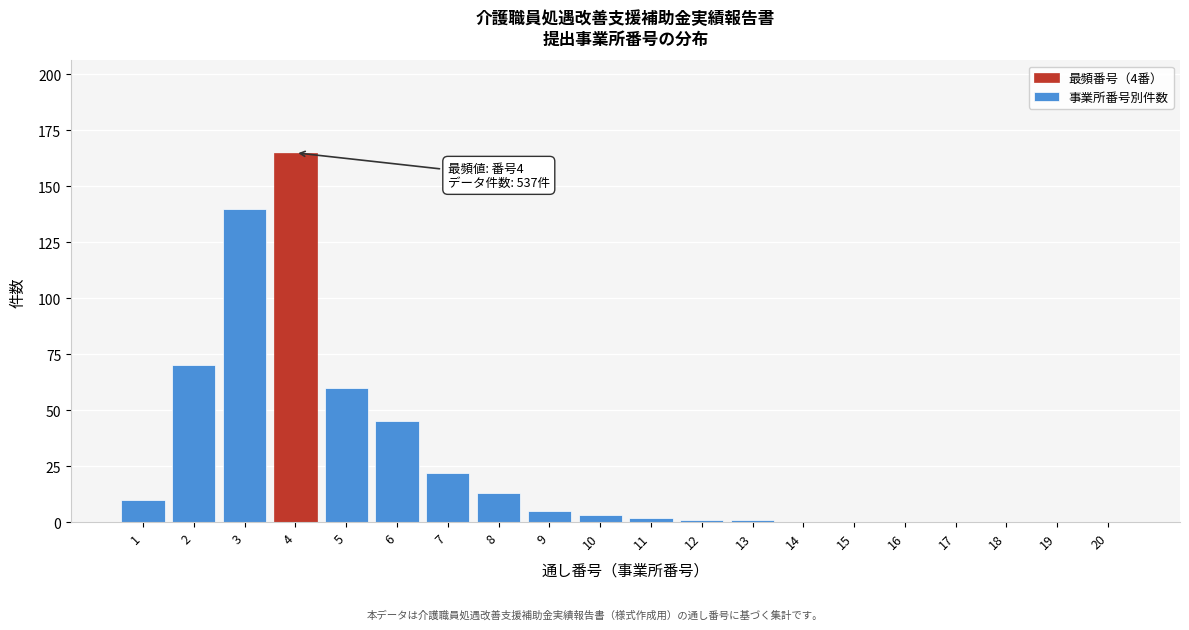

Reading left to right, what are all the values shown in this chart?

1=10	2=70	3=140	4=165	5=60	6=45	7=22	8=13	9=5	10=3	11=2	12=1	13=1	14=0	15=0	16=0	17=0	18=0	19=0	20=0